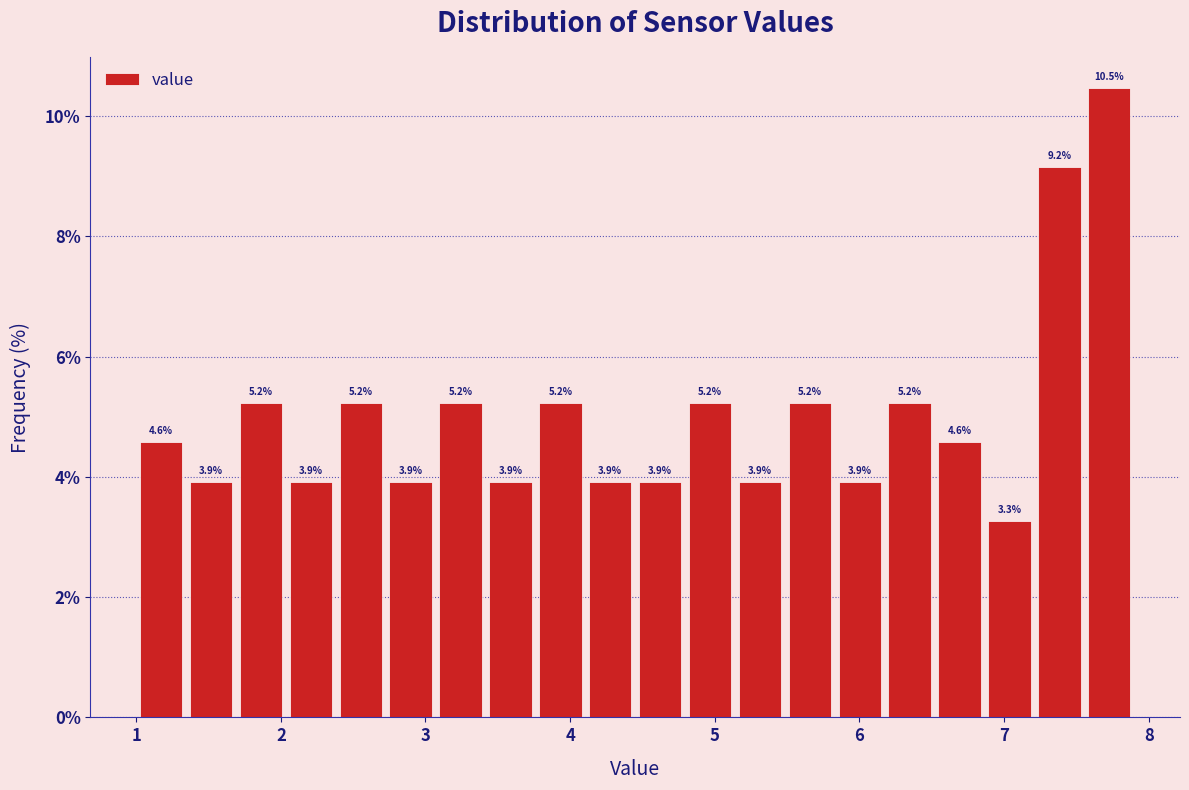

Read against the x-axis, roughly where is the centre of the tallest bar?

7.7